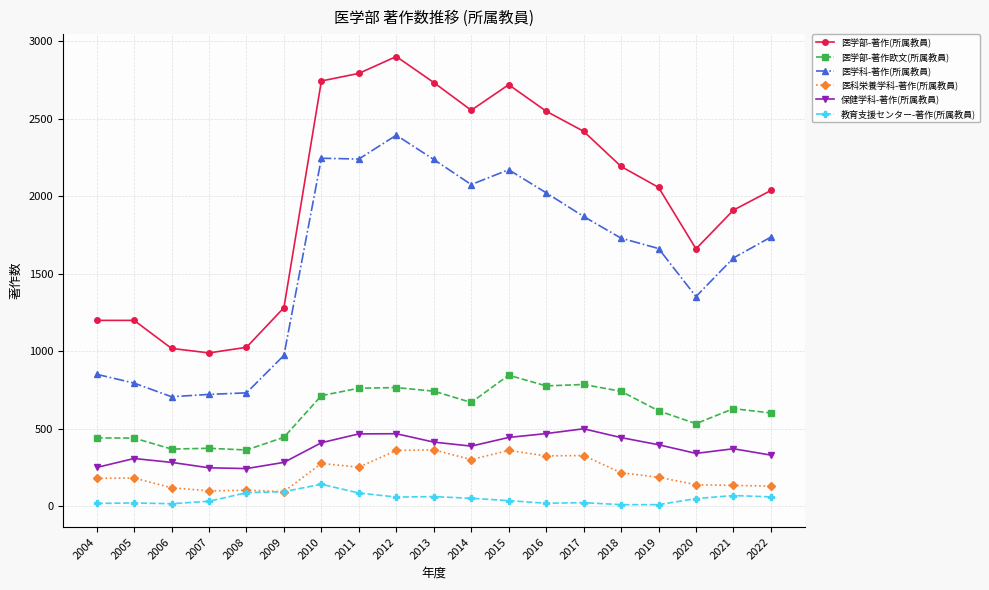

Where does the 医科栄養学科-著作(所属教員) series first go above 186?

2010